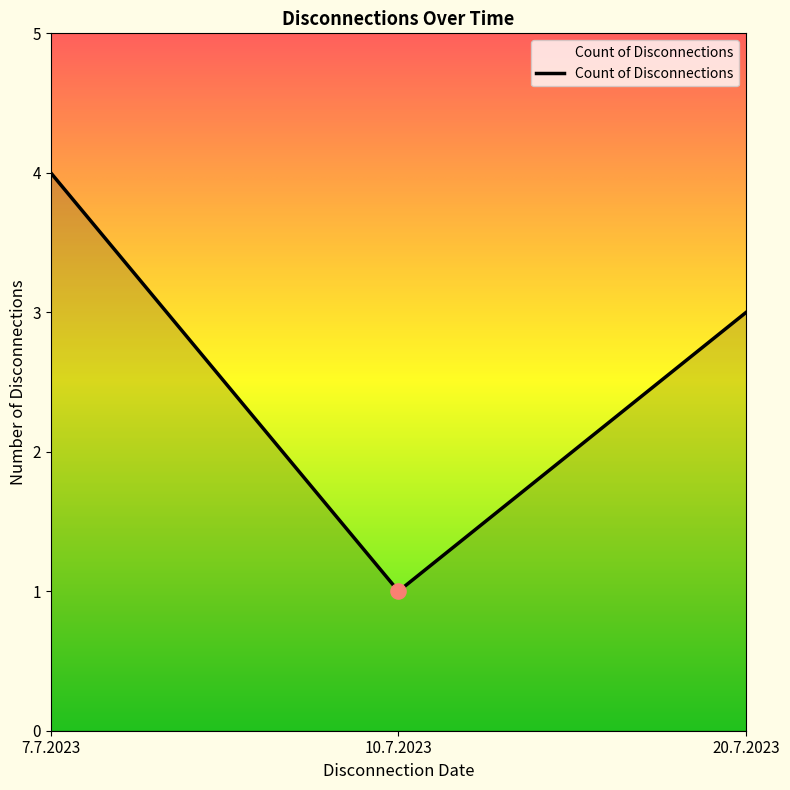

Approximately how many times larger is the value at 20.7.2023 compared to 10.7.2023?

3.0